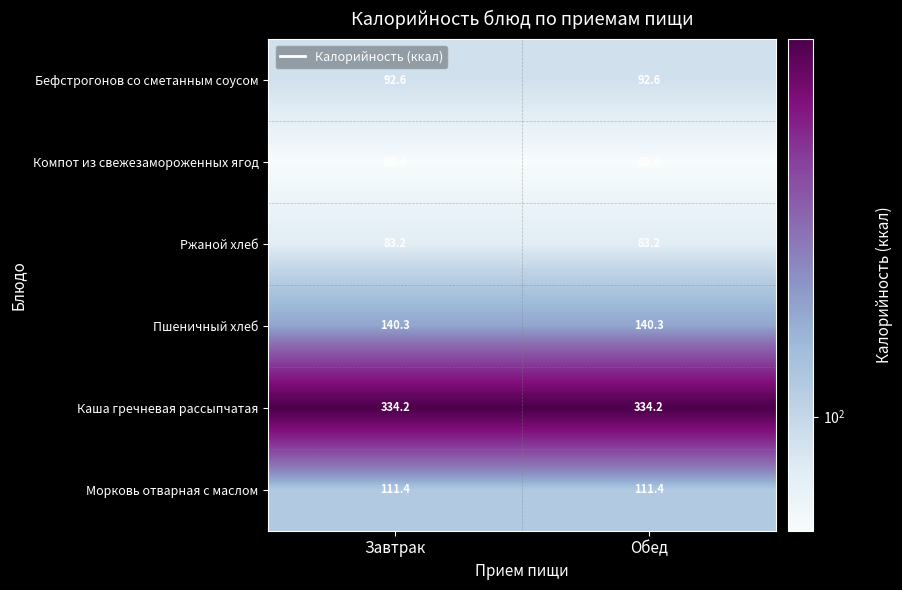

What is the sum of the Морковь отварная с маслом values at Завтрак and Обед?

222.8